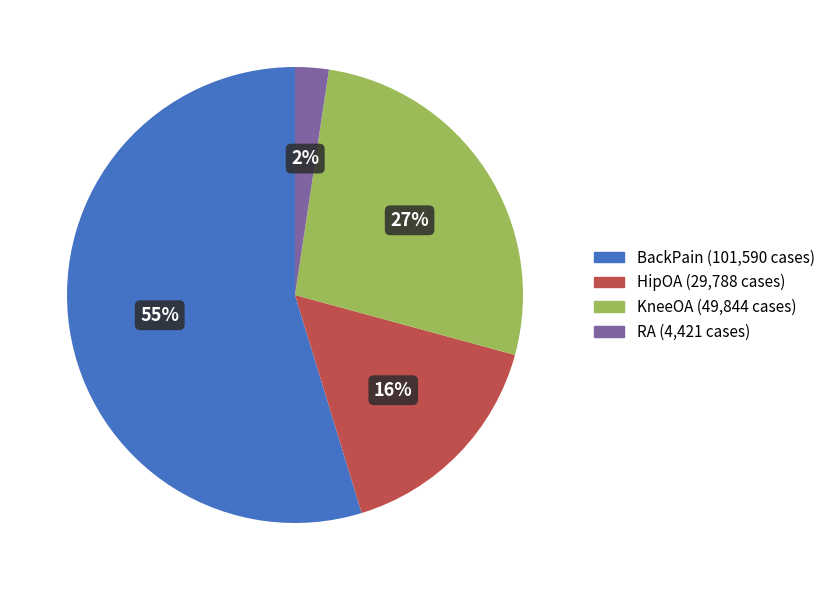

To the nearest percent, what is the combined percentage of KneeOA and HipOA?

43%